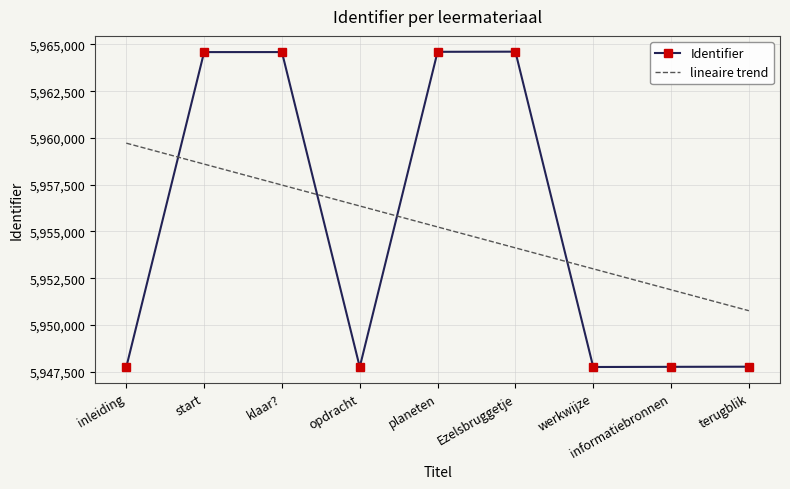

Rank the categories by lineaire trend value from lowest to highest.

terugblik, informatiebronnen, werkwijze, Ezelsbruggetje, planeten, opdracht, klaar?, start, inleiding